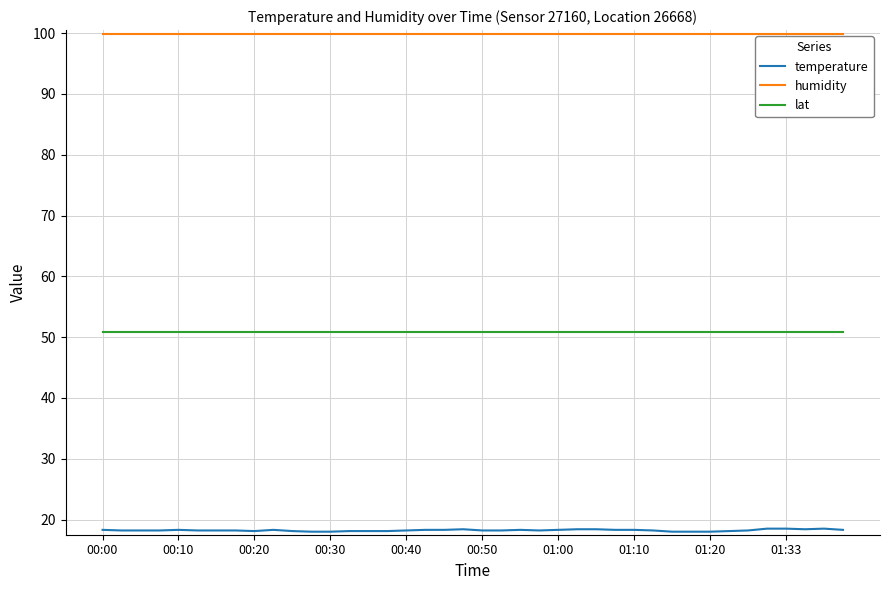

What are all the series names shown in the legend?

temperature, humidity, lat